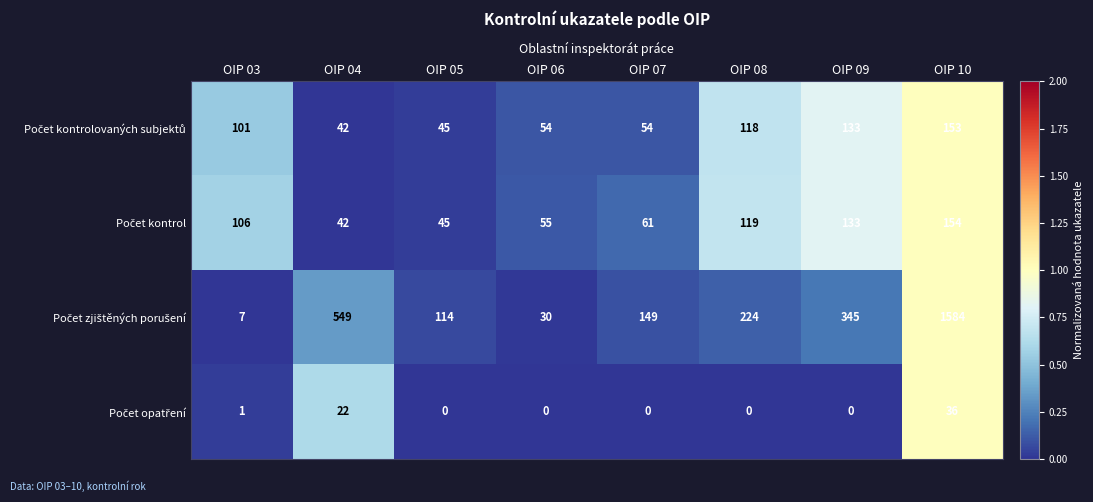

At which category is the sum across all series the highest?

OIP 10